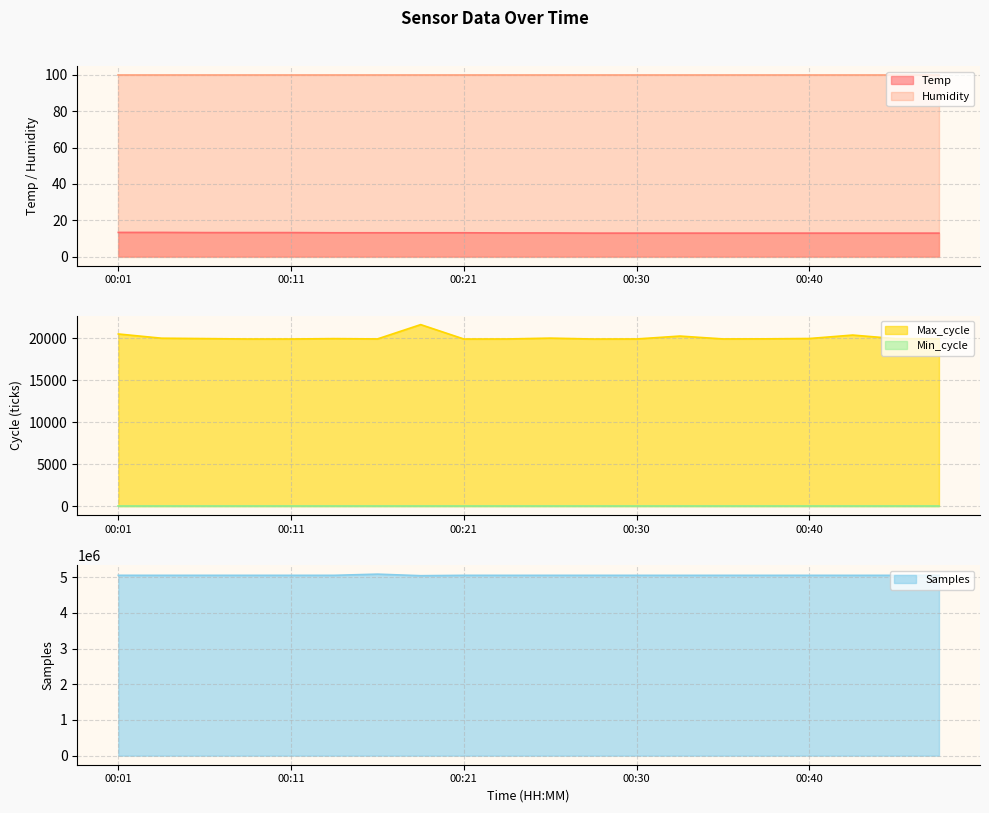

At which category does Max_cycle reach its first local peak?

00:13